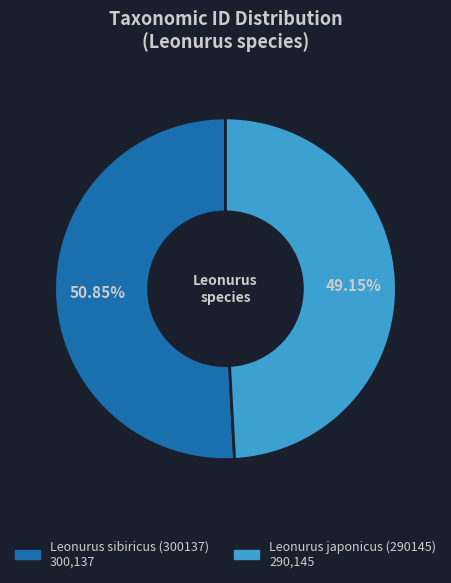

The Leonurus sibiricus (300137) slice represents 51% of the pie. True or false?

True